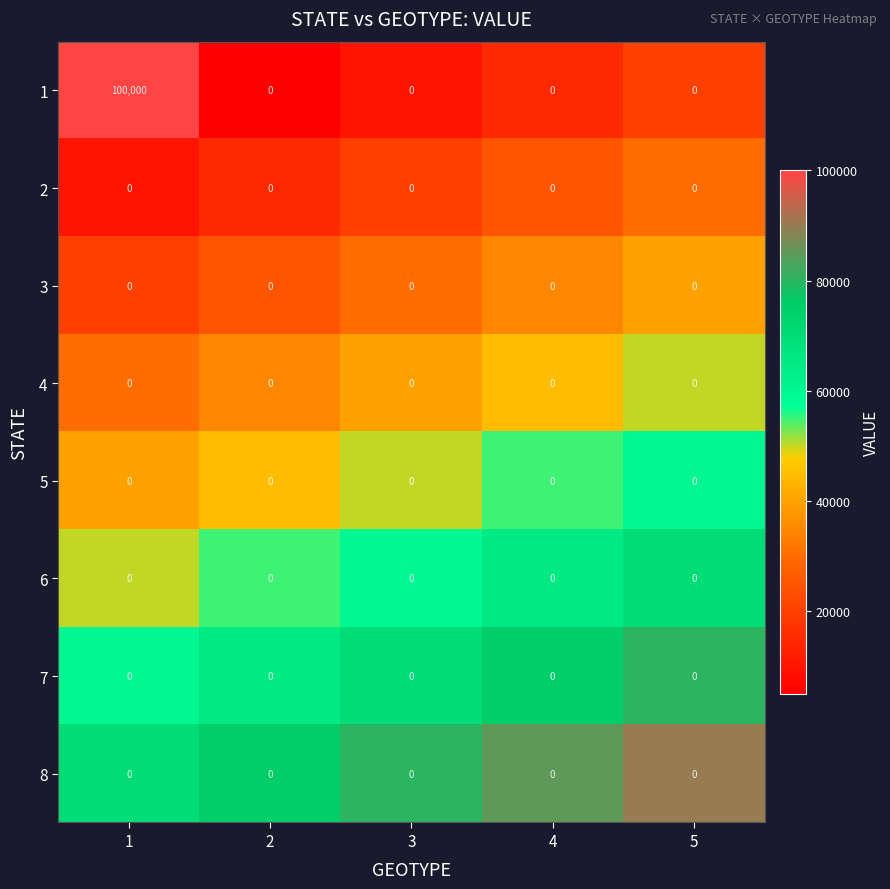

The value of 4 at 5 is 0. True or false?

True